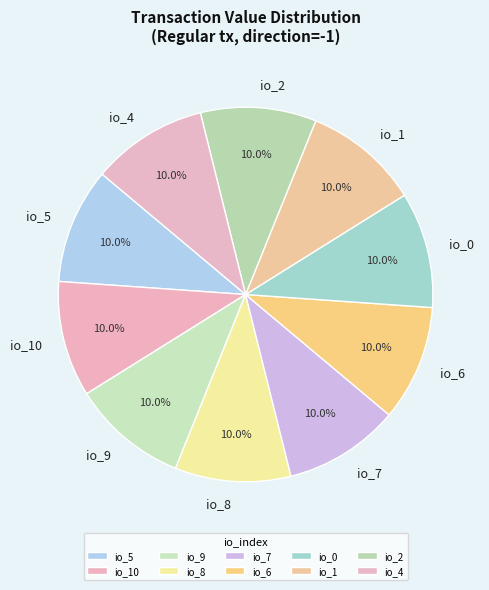

What portion of the pie excludes io_10?

90.0%